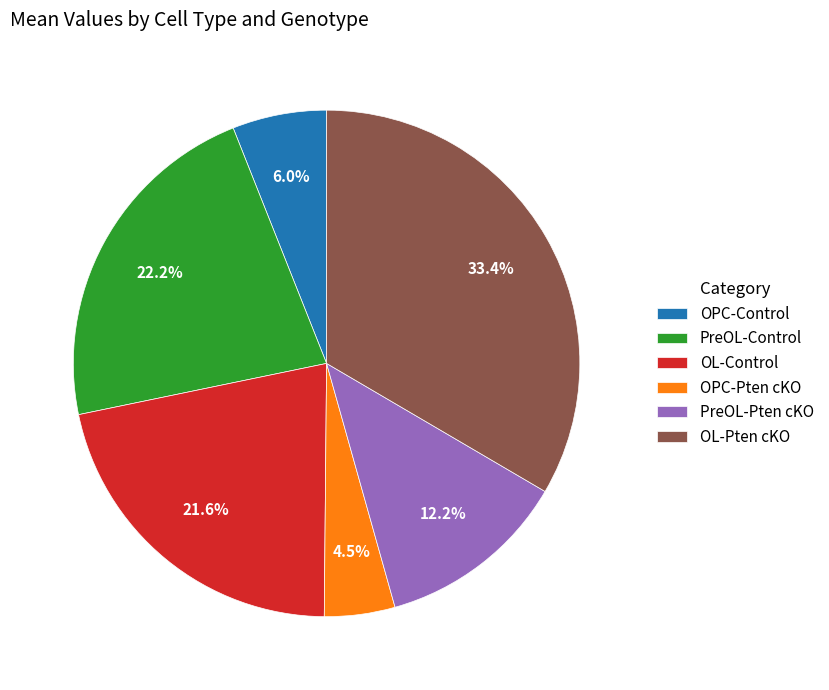

Rank the categories by value from lowest to highest.

OPC-Pten cKO, OPC-Control, PreOL-Pten cKO, OL-Control, PreOL-Control, OL-Pten cKO